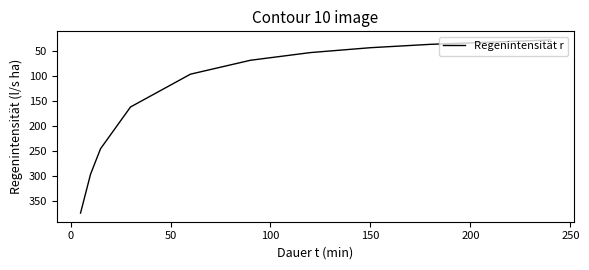

What is the minimum value shown in the chart?

28.2